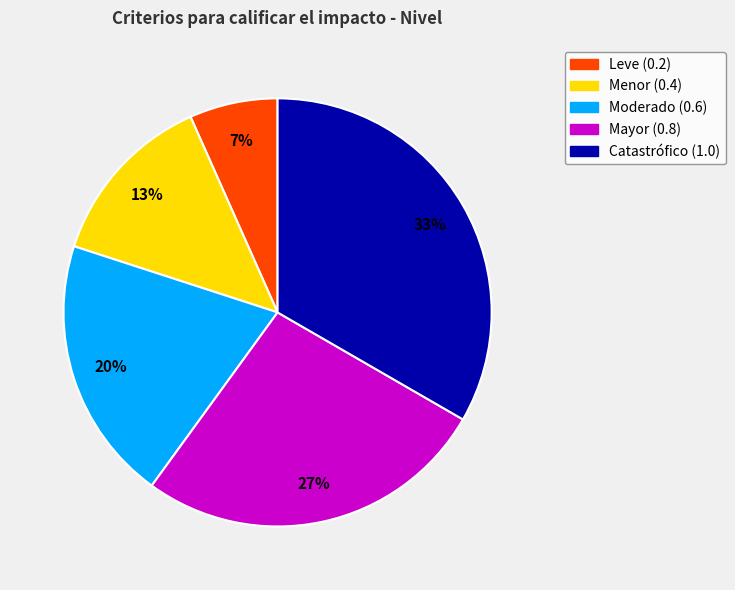

How many segments does this pie chart have?

5